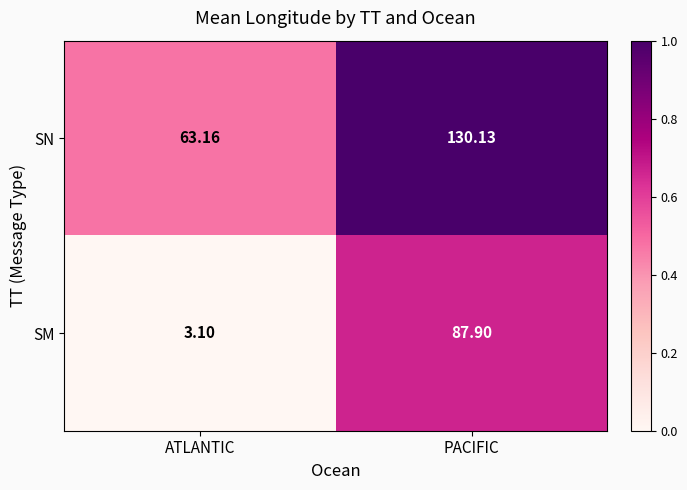

What is the greatest value displayed?

130.1